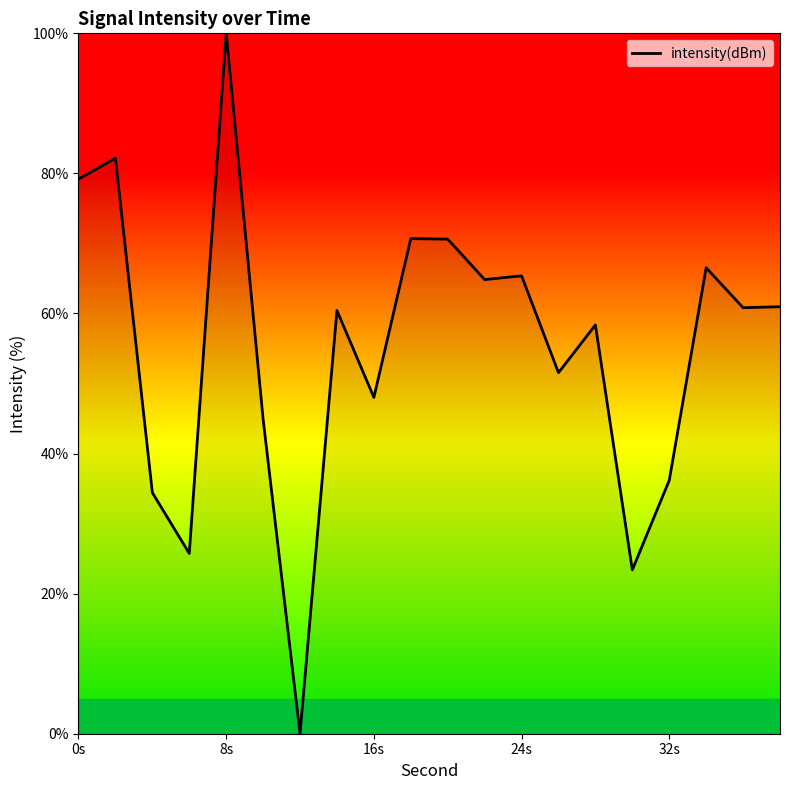

What is the difference between the maximum and minimum values?

100.0